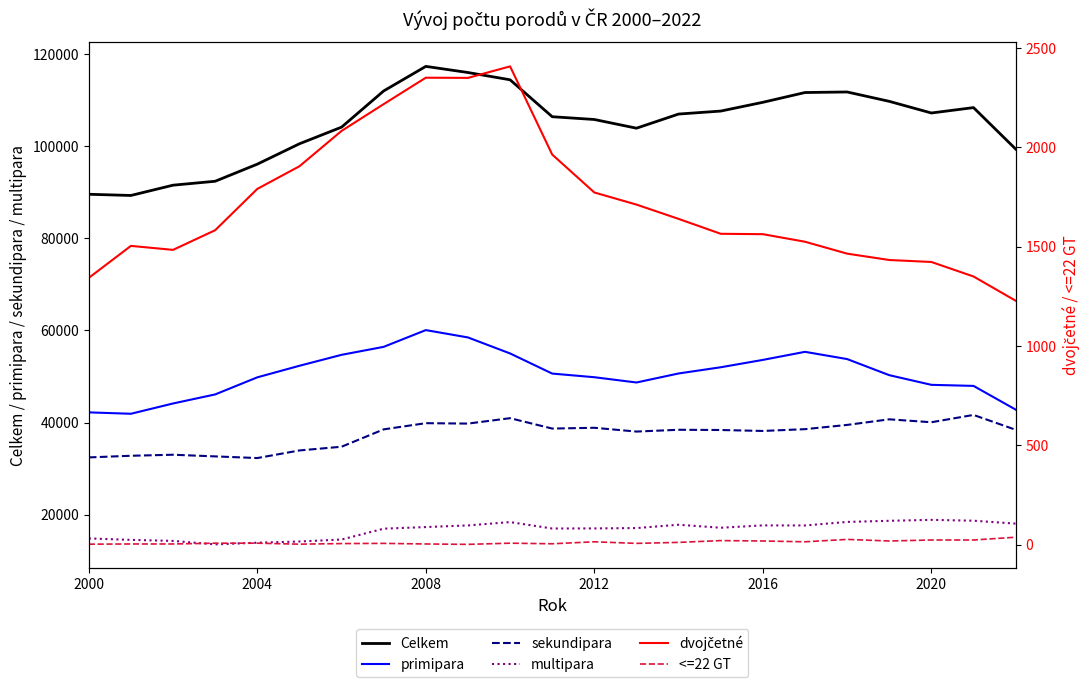

The value of Celkem at 2004 is 49805. True or false?

False